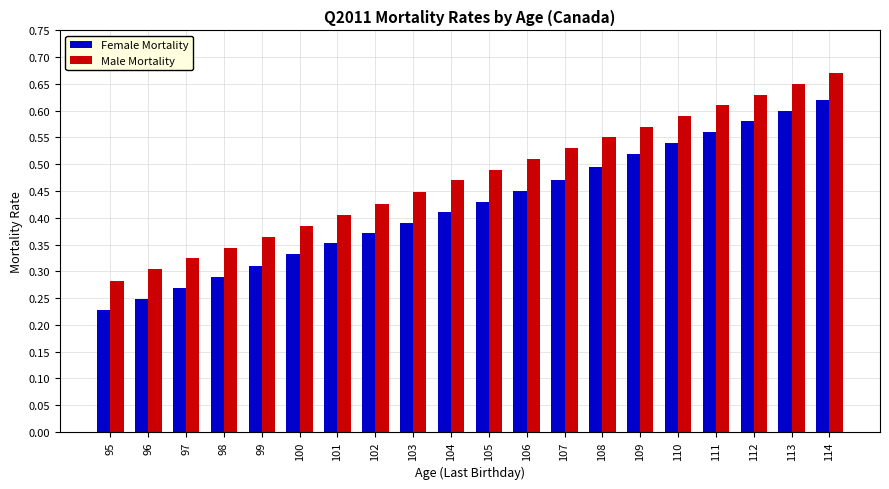

Which category has the lowest value in the Female Mortality series?

95